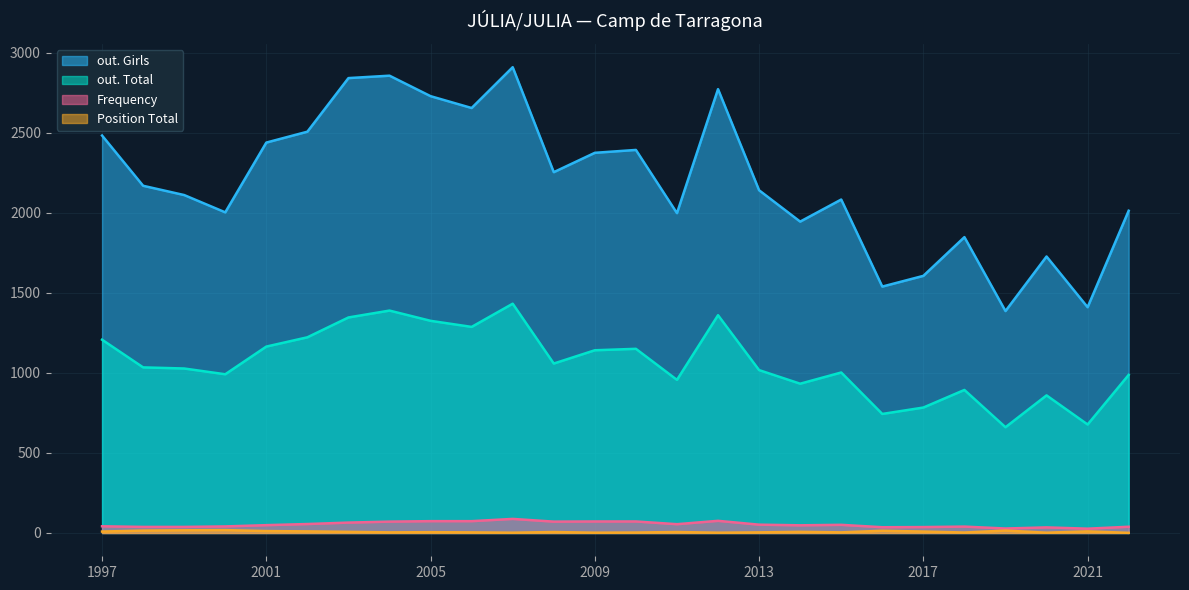

The value of out. Total at 2000 is 992. True or false?

True